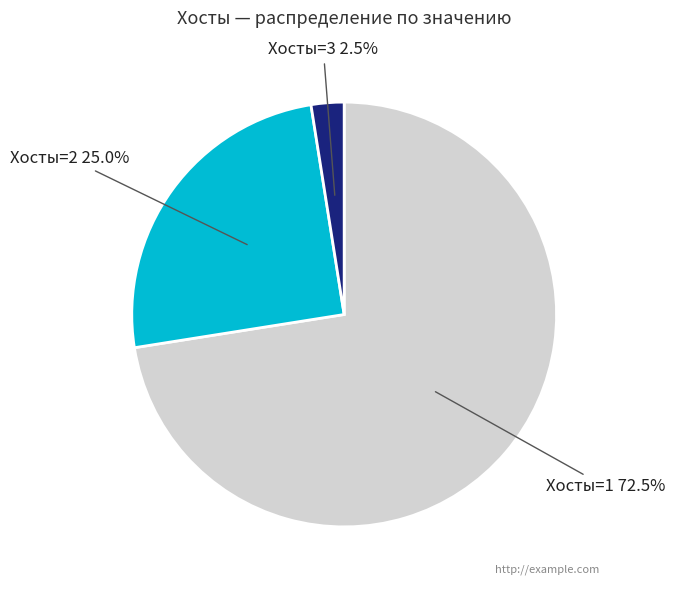

Is there a majority slice in this chart?

Yes